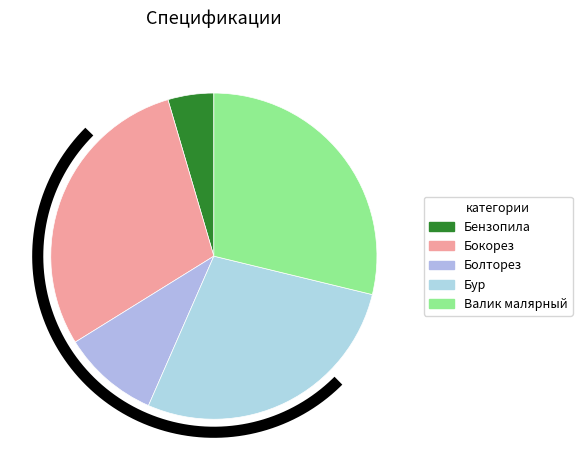

What is the largest slice in the pie chart?

Бокорез